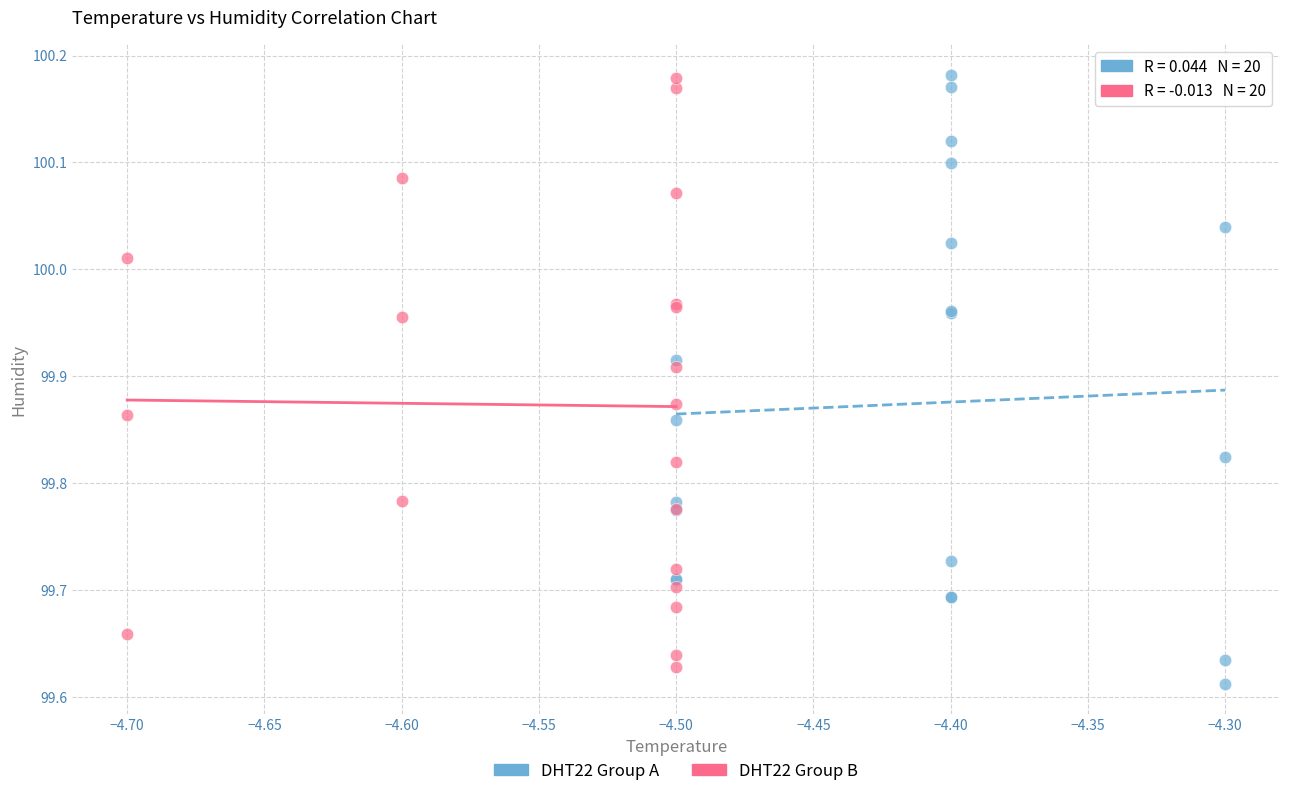

Which series reaches the minimum Y coordinate?

DHT22 Group A